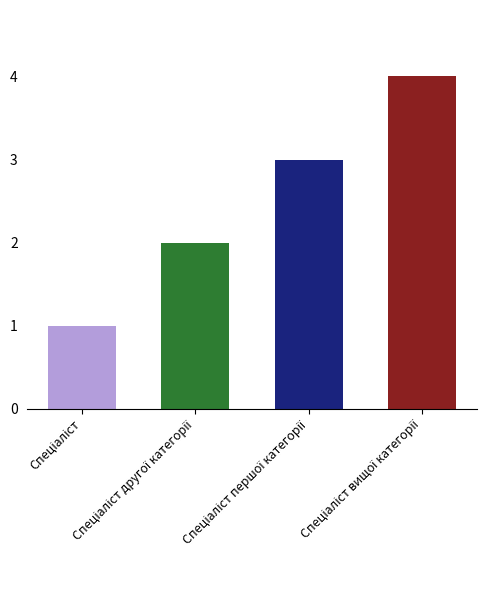

The value at Спеціаліст першої категорії is 5. True or false?

False